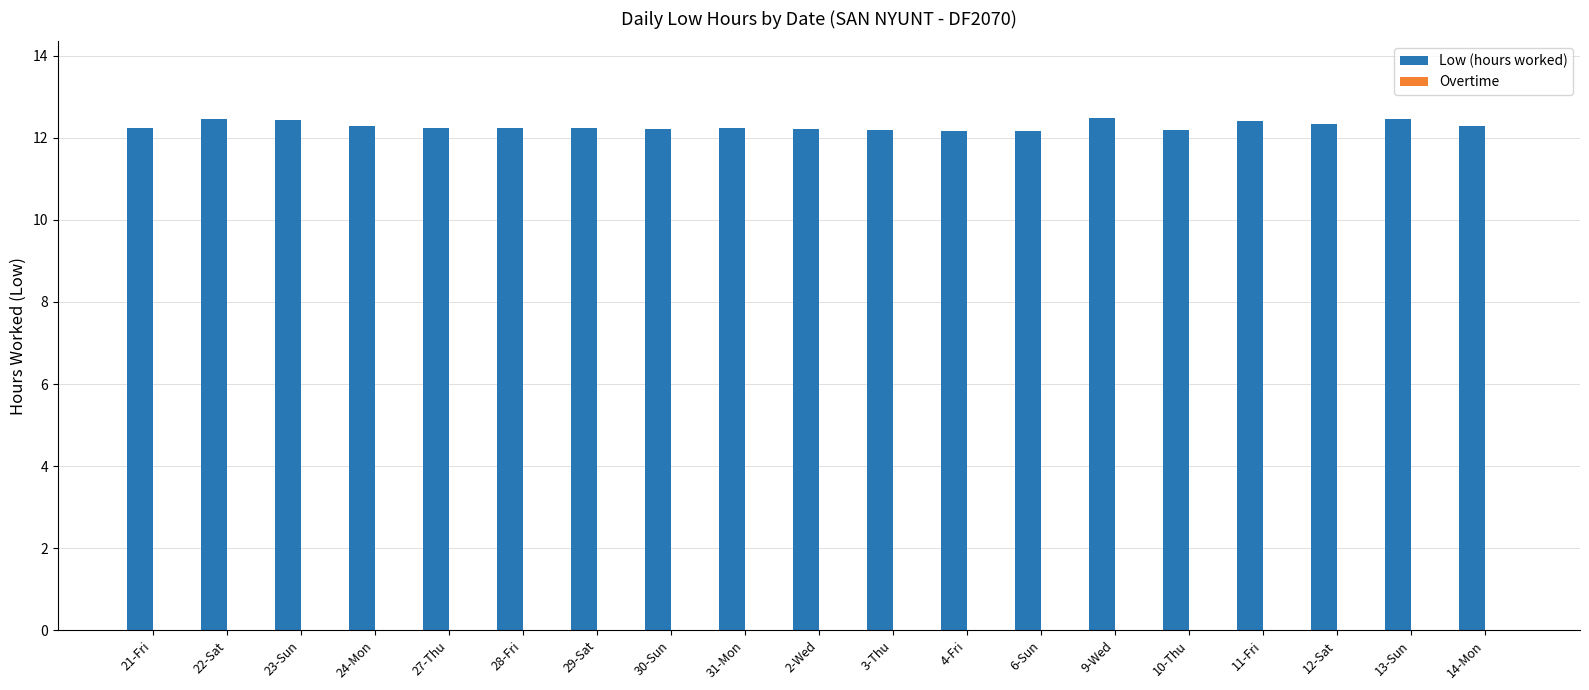

What is the difference between the maximum and minimum values?

0.3